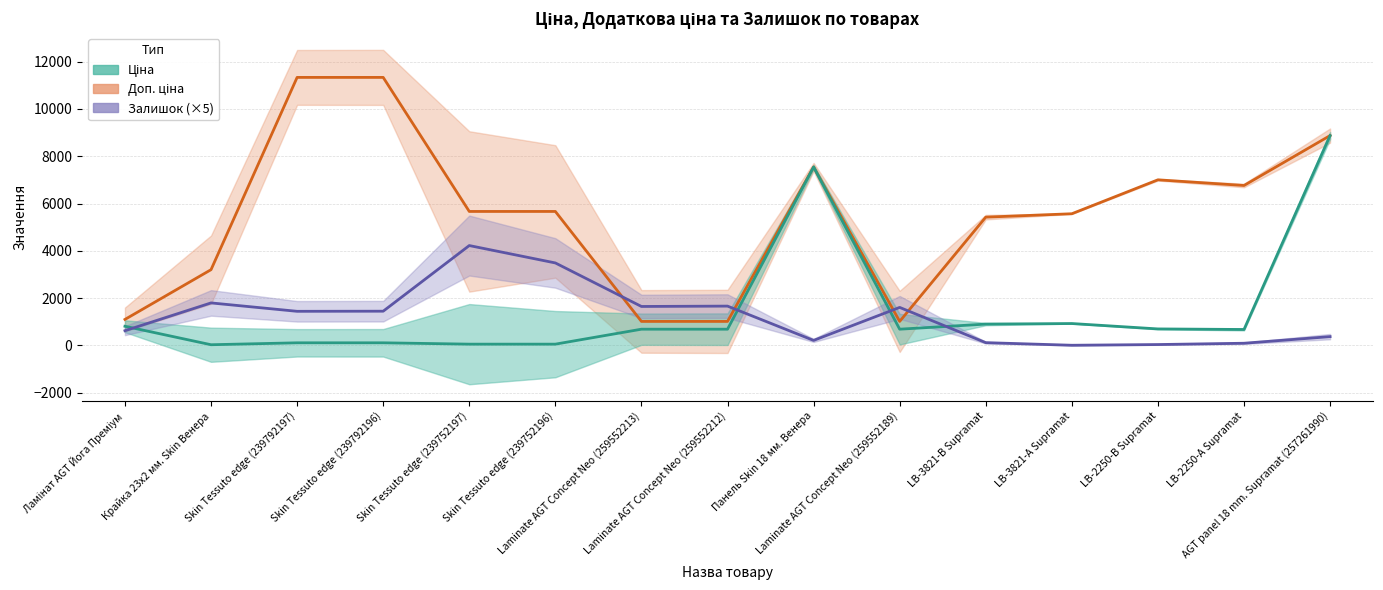

How many times do Залишок and Ціна cross each other?

4